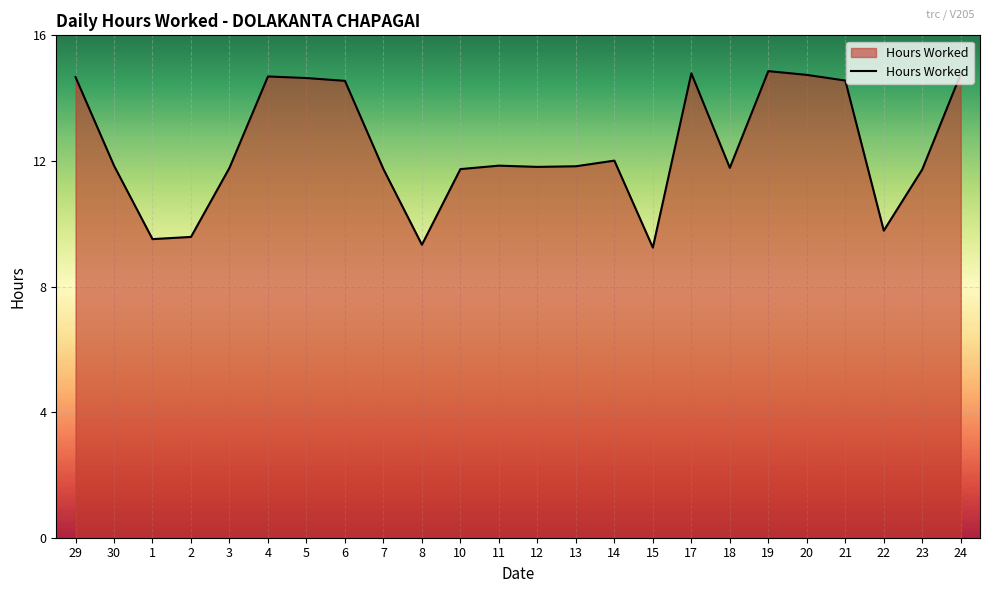

What is the difference between the maximum and minimum values?

5.6